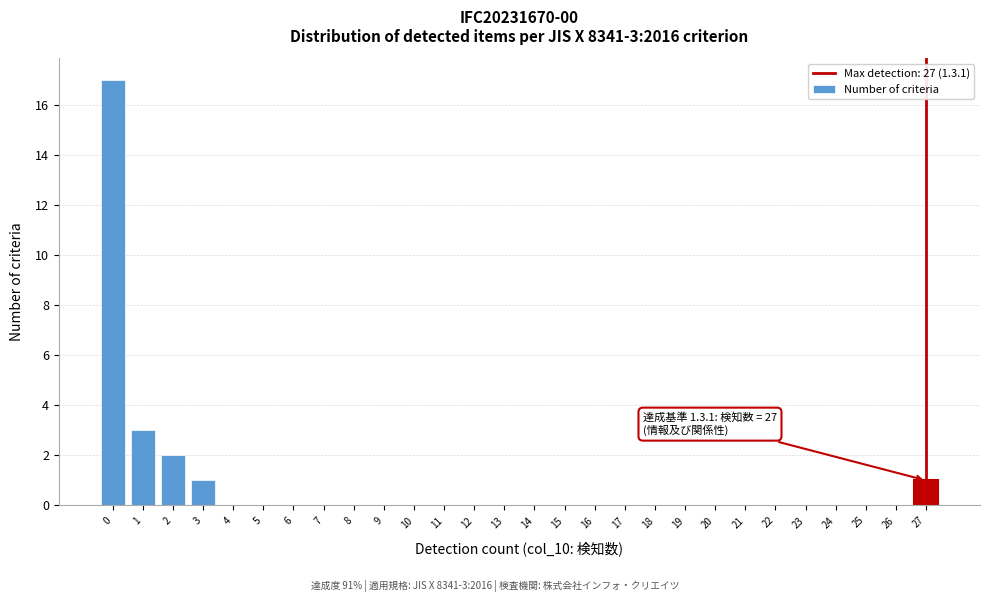

Reading left to right, what are all the values shown in this chart?

0=17	1=3	2=2	3=1	4=0	5=0	6=0	7=0	8=0	9=0	10=0	11=0	12=0	13=0	14=0	15=0	16=0	17=0	18=0	19=0	20=0	21=0	22=0	23=0	24=0	25=0	26=0	27=1